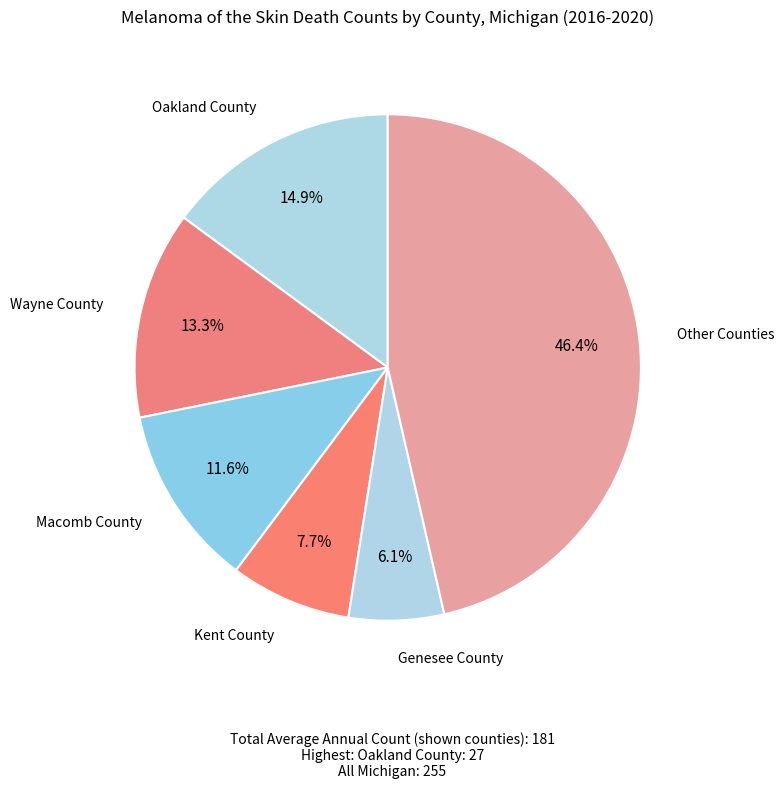

How many segments does this pie chart have?

6